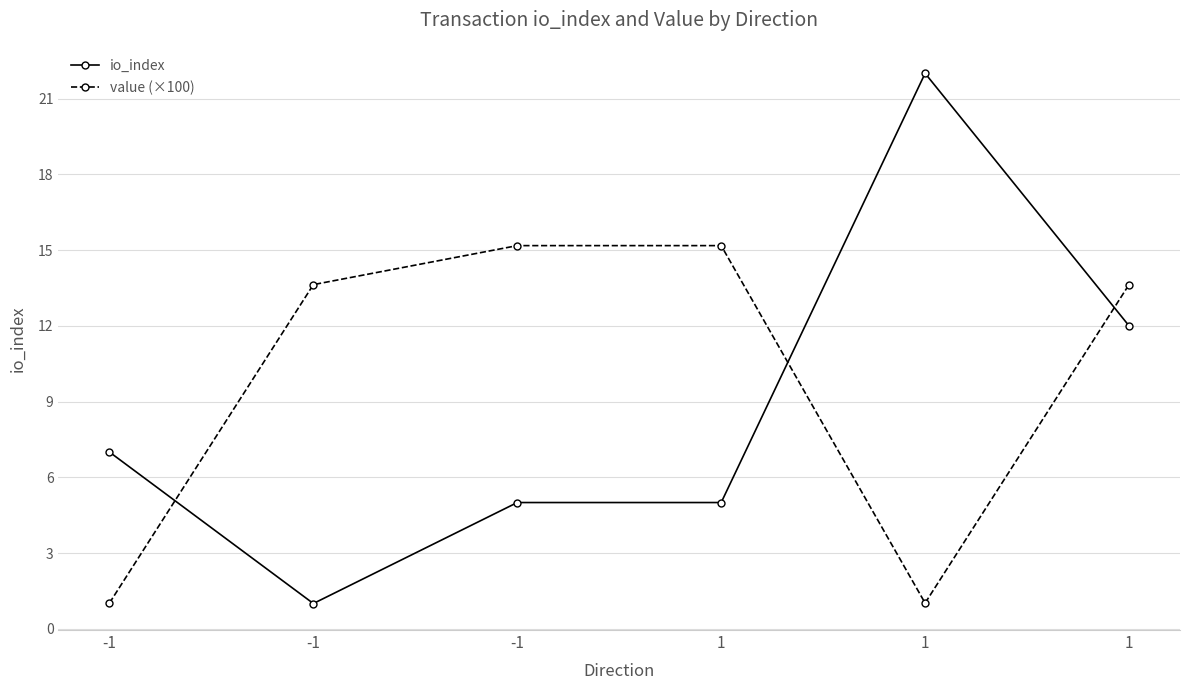

Reading left to right, transcribe all the data shown in this chart.

io_index: 7.0	1.0	5.0	5.0	22.0	12.0
value (×100): 1.0	13.6	15.2	15.2	1.0	13.6